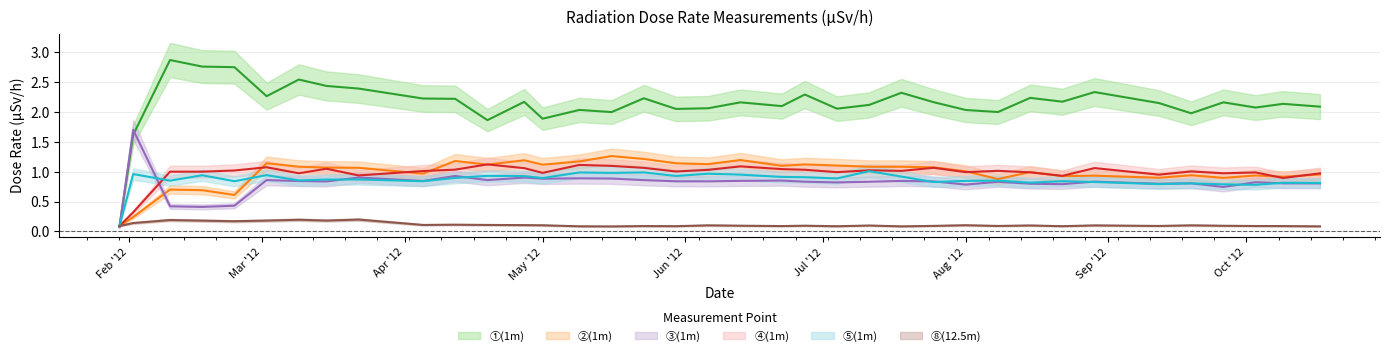

What is the lowest value of the ④ series?

0.1